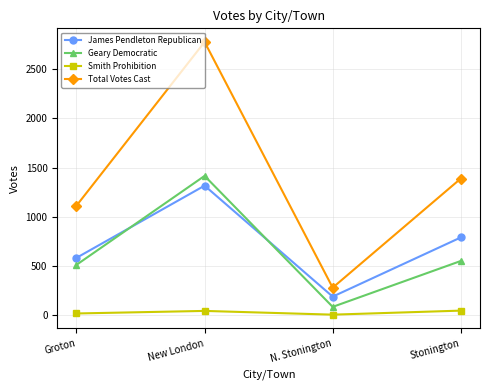

How many data points does each series have?

4